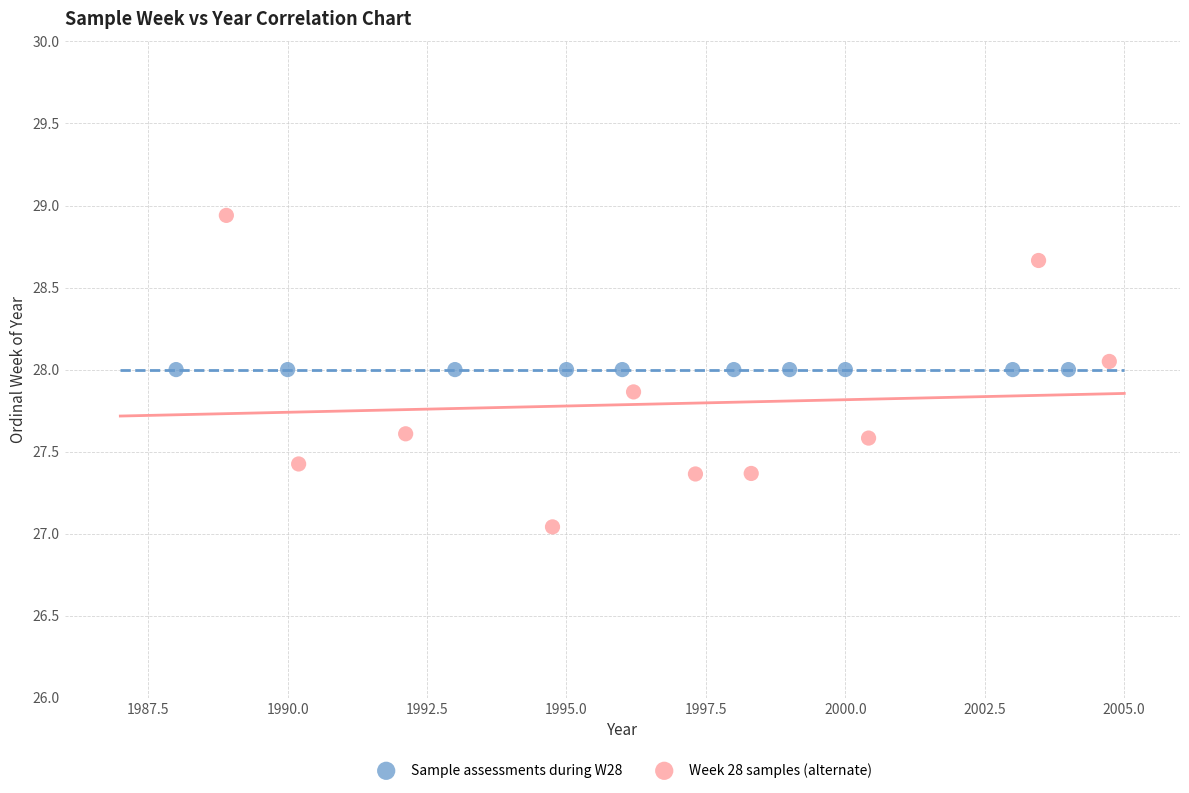

Which series contains the highest Y value?

Week 28 samples (alternate)